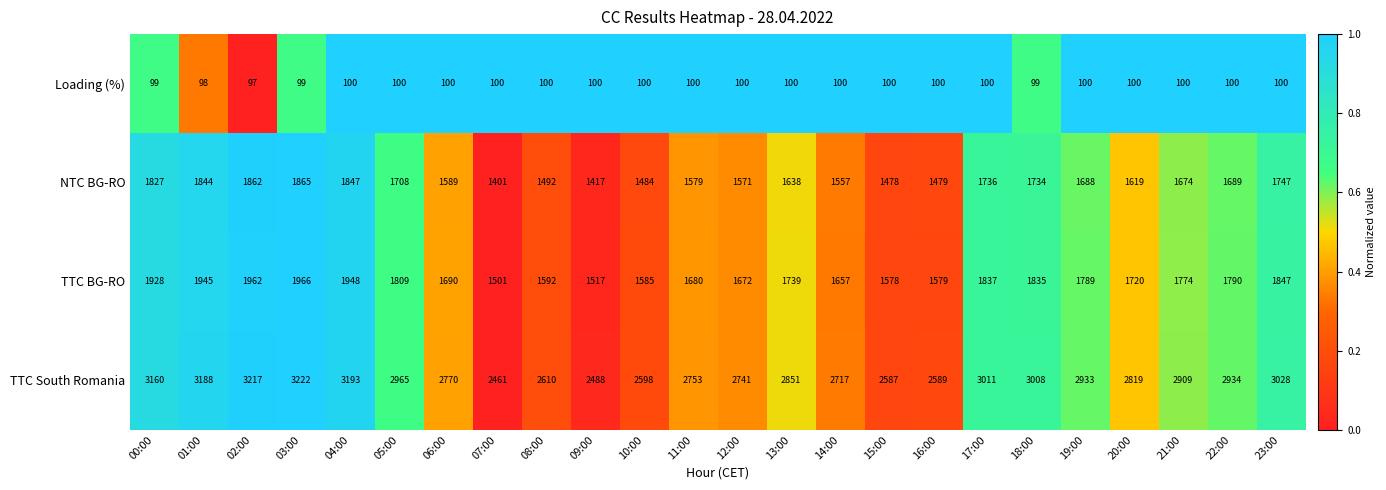

What is the difference between the maximum and second lowest values in the NTC BG-RO series?

448